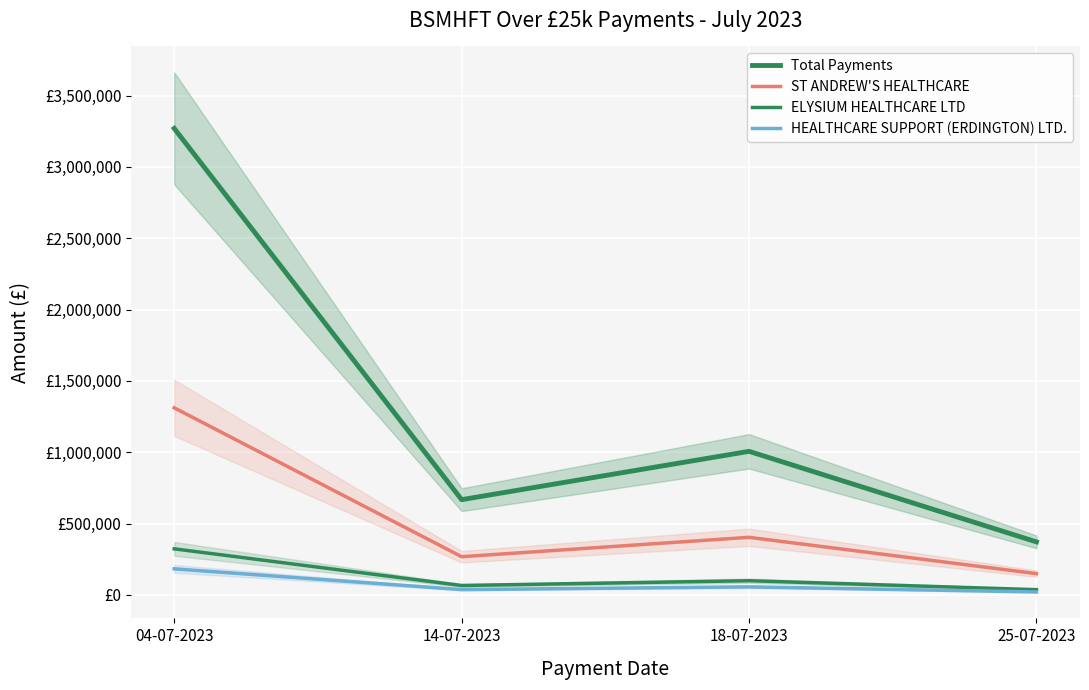

The value of Total Payments at 18-07-2023 is 1798267.9. True or false?

False